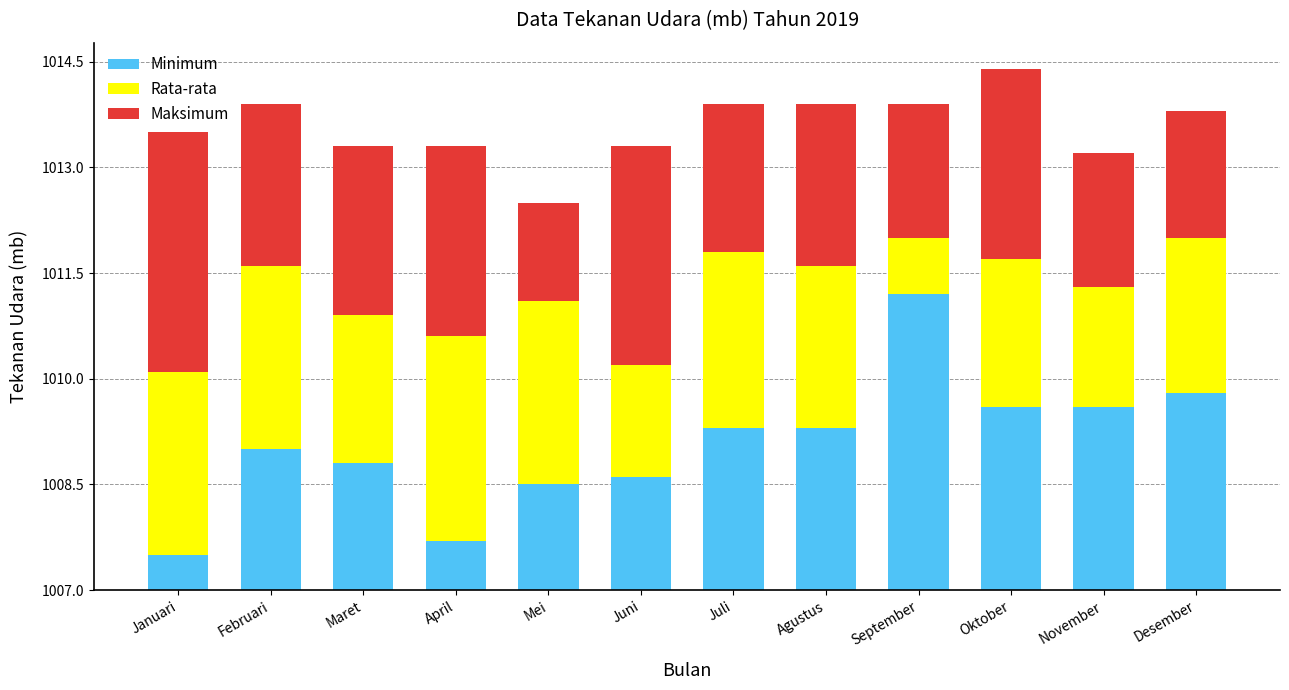

What is the total value across all series at November?

6.2